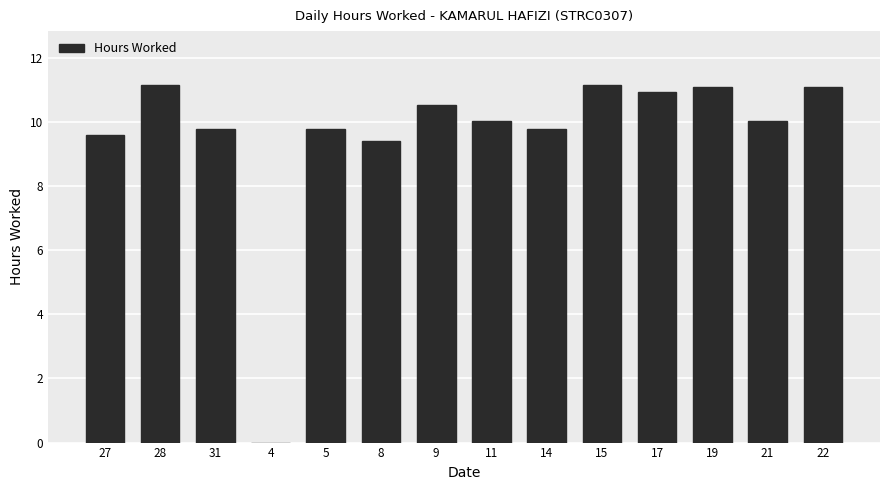

True or false: the data shows 16.1 at 15.

False